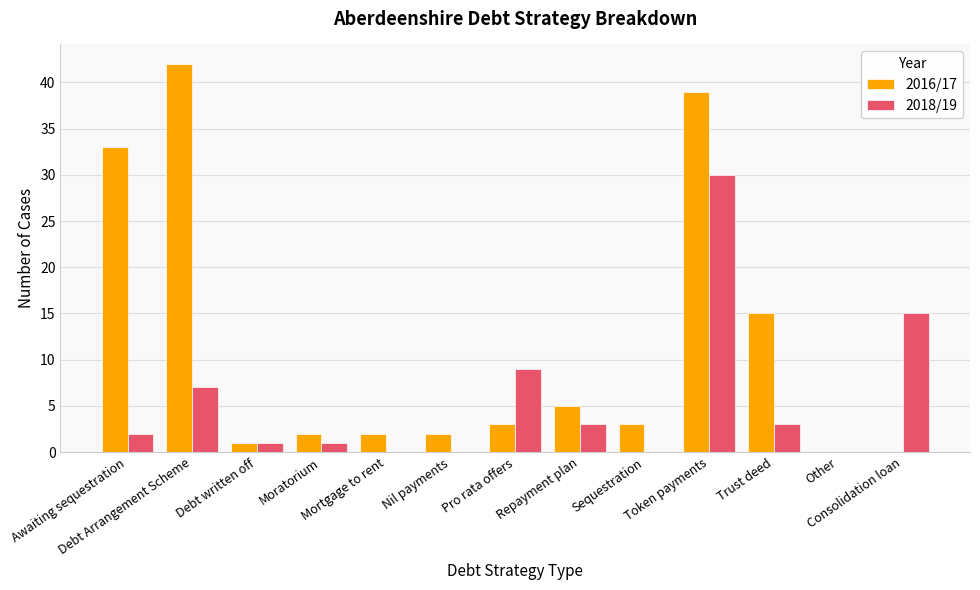

Is the value of 2016/17 at Debt Arrangement Scheme greater than the value of 2018/19 at Trust deed?

Yes